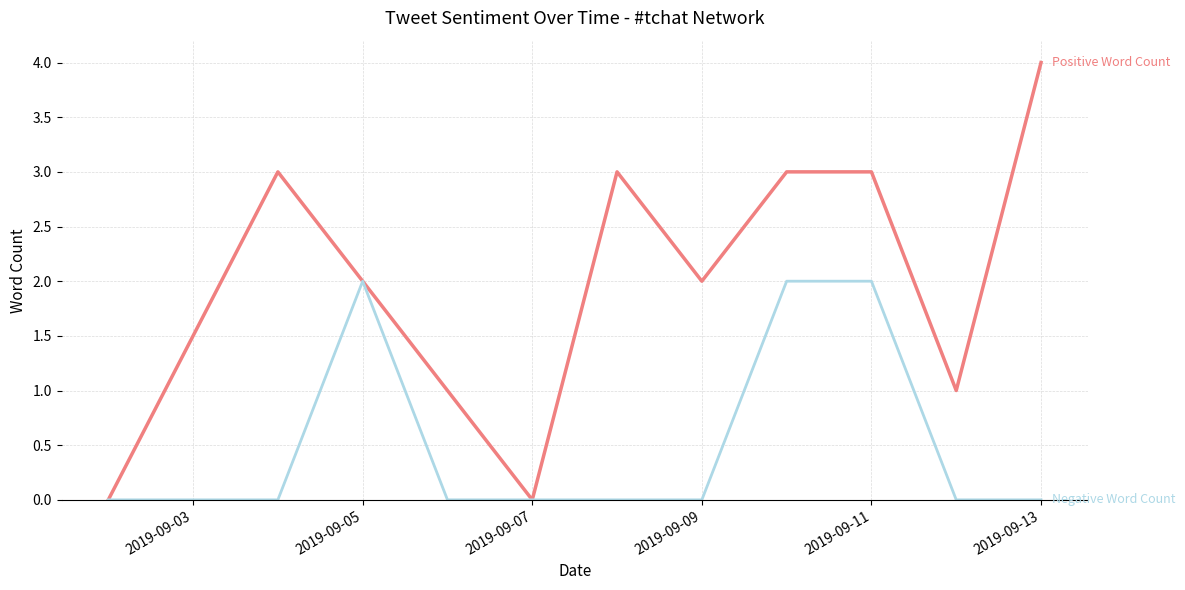

What is the maximum value shown in the chart?

4